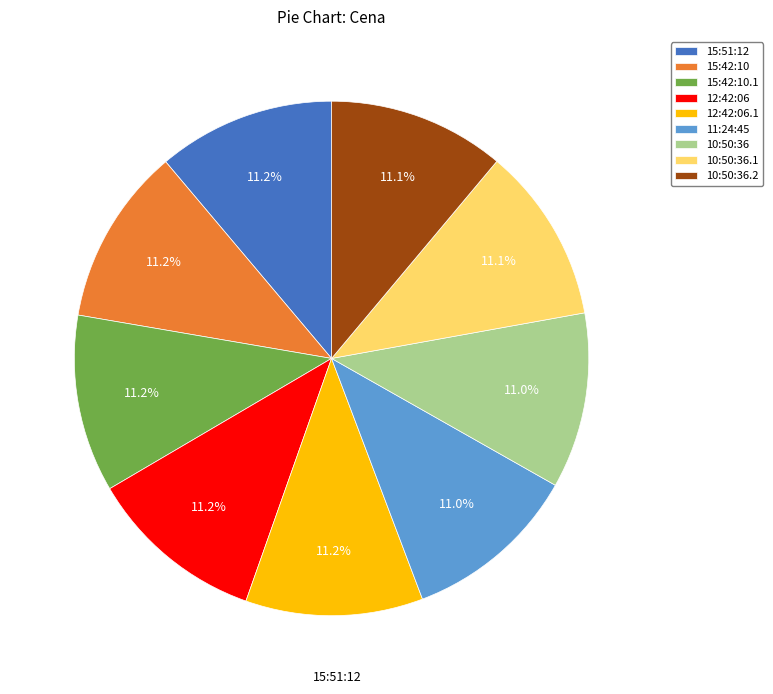

Approximately how many times larger is the value at 15:42:10 compared to 11:24:45?

1.0